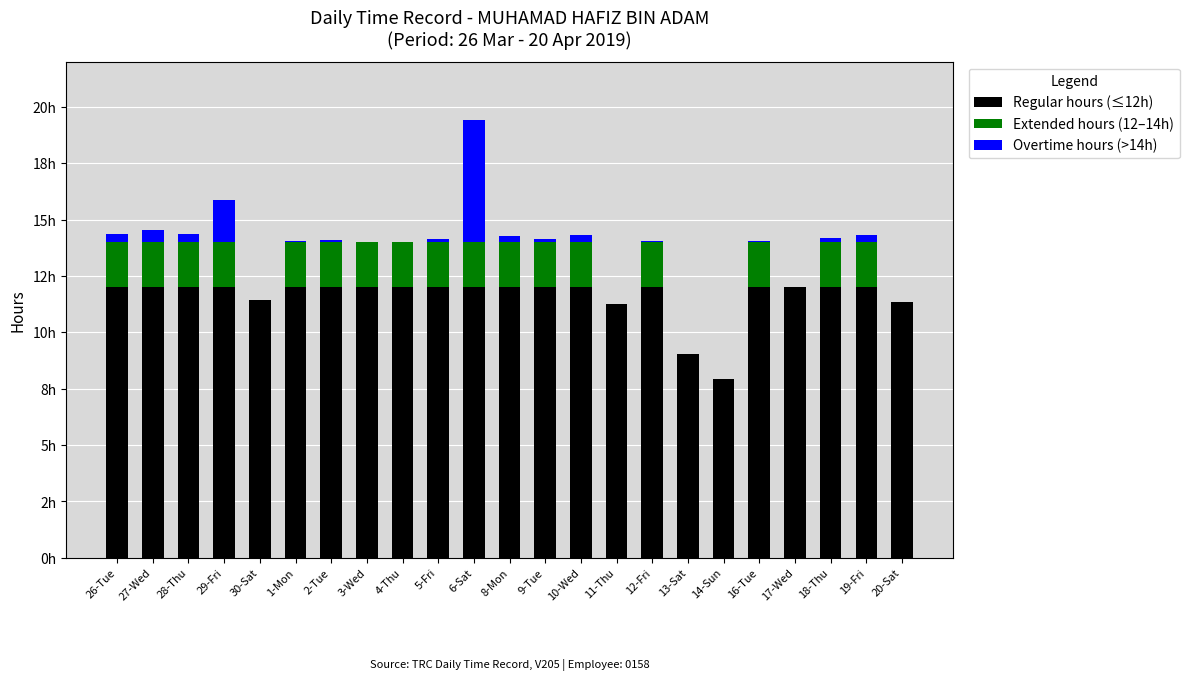

What are all the series names shown in the legend?

Regular hours (≤12h), Extended hours (12–14h), Overtime hours (>14h)